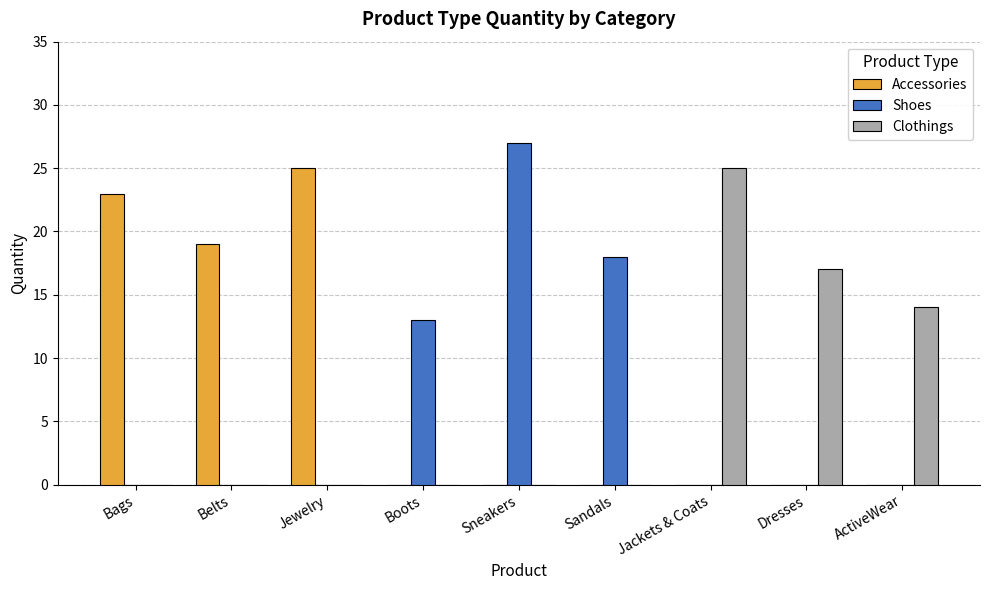

How many categories are shown in the chart?

9